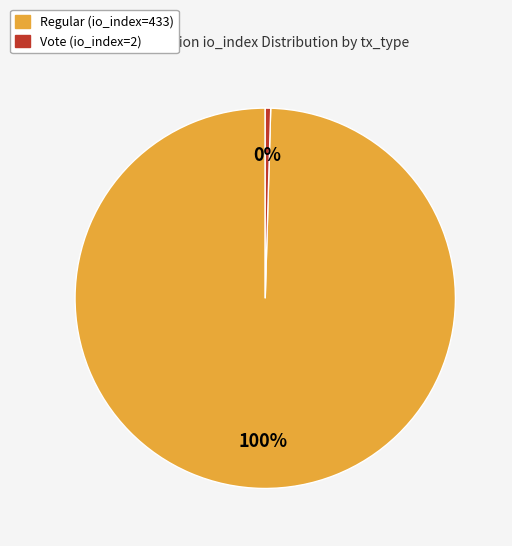

What is the majority slice?

Regular (io_index=433)